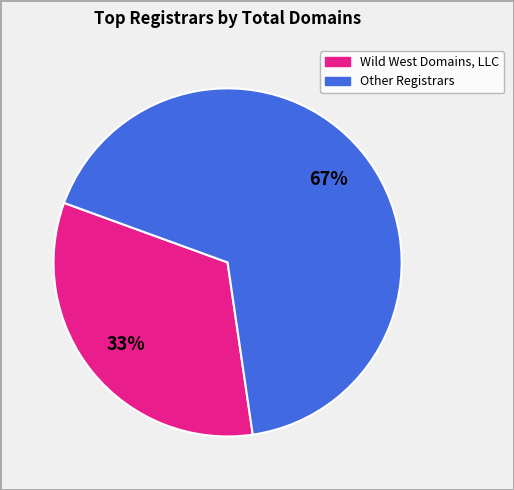

To the nearest percent, what is the difference between the largest and smallest slice percentages?

34%